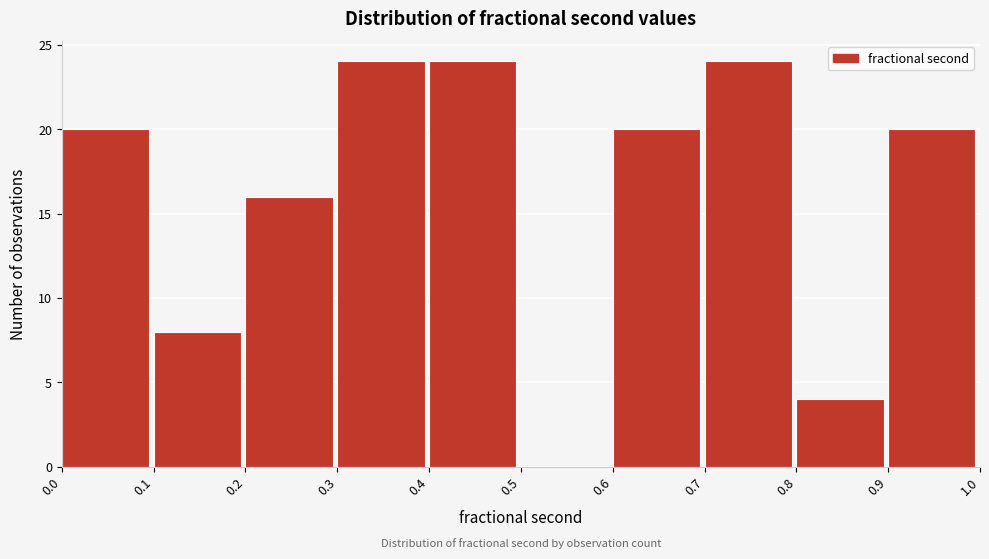

Reading left to right, list every bar in this chart as the range it spans on the x-axis followed by its height. The values are not printed on the chart, so give them approximately, as read against the axis.

0.0 to 0.1: 20
0.1 to 0.2: 8
0.2 to 0.3: 16
0.3 to 0.4: 24
0.4 to 0.5: 24
0.5 to 0.6: 0
0.6 to 0.7: 20
0.7 to 0.8: 24
0.8 to 0.9: 4
0.9 to 1.0: 20